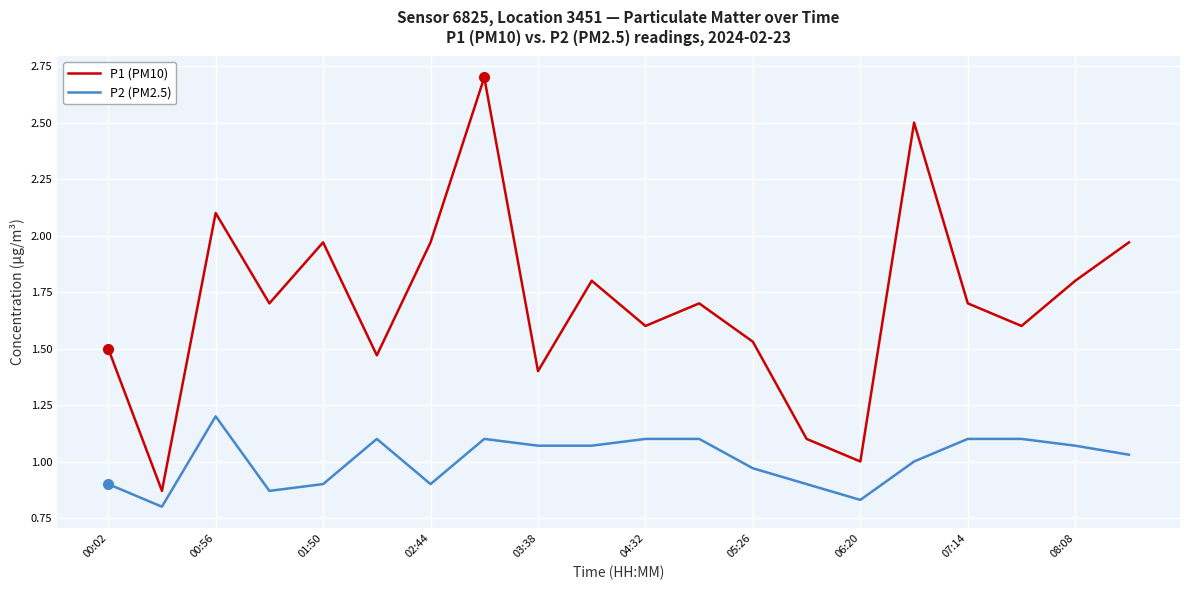

Which series has the largest total across all categories?

P1 (PM10)